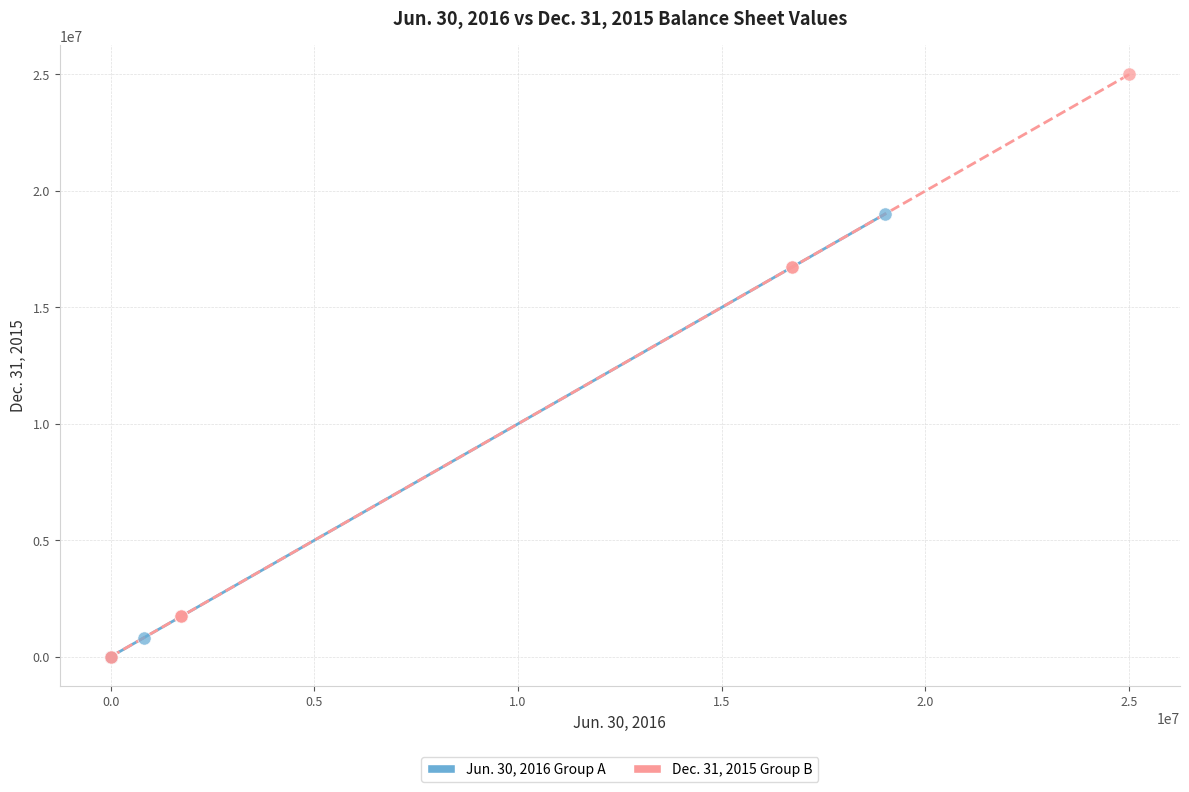

Which series has the widest spread of Y values?

Dec. 31, 2015 Group B